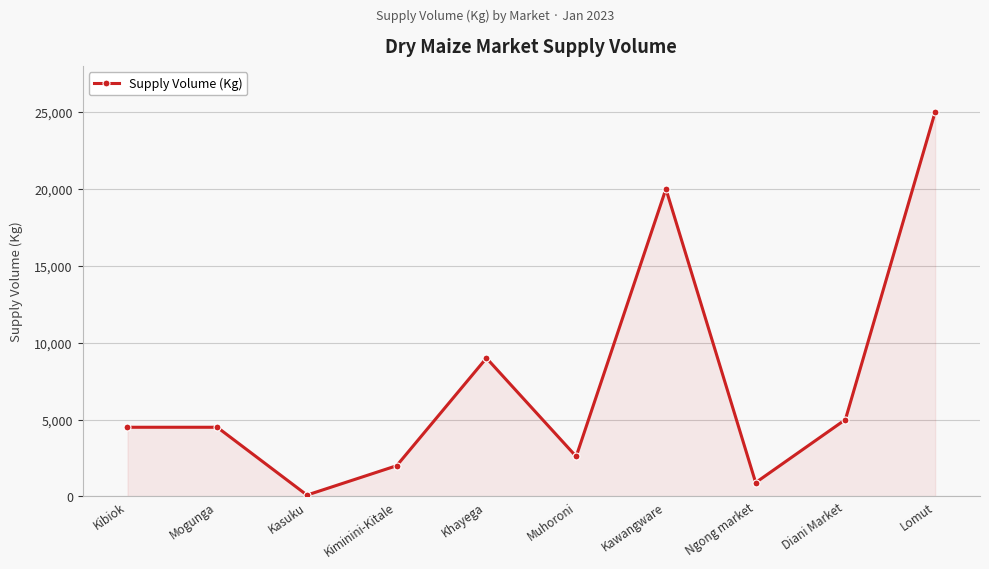

What is the average value?

7359